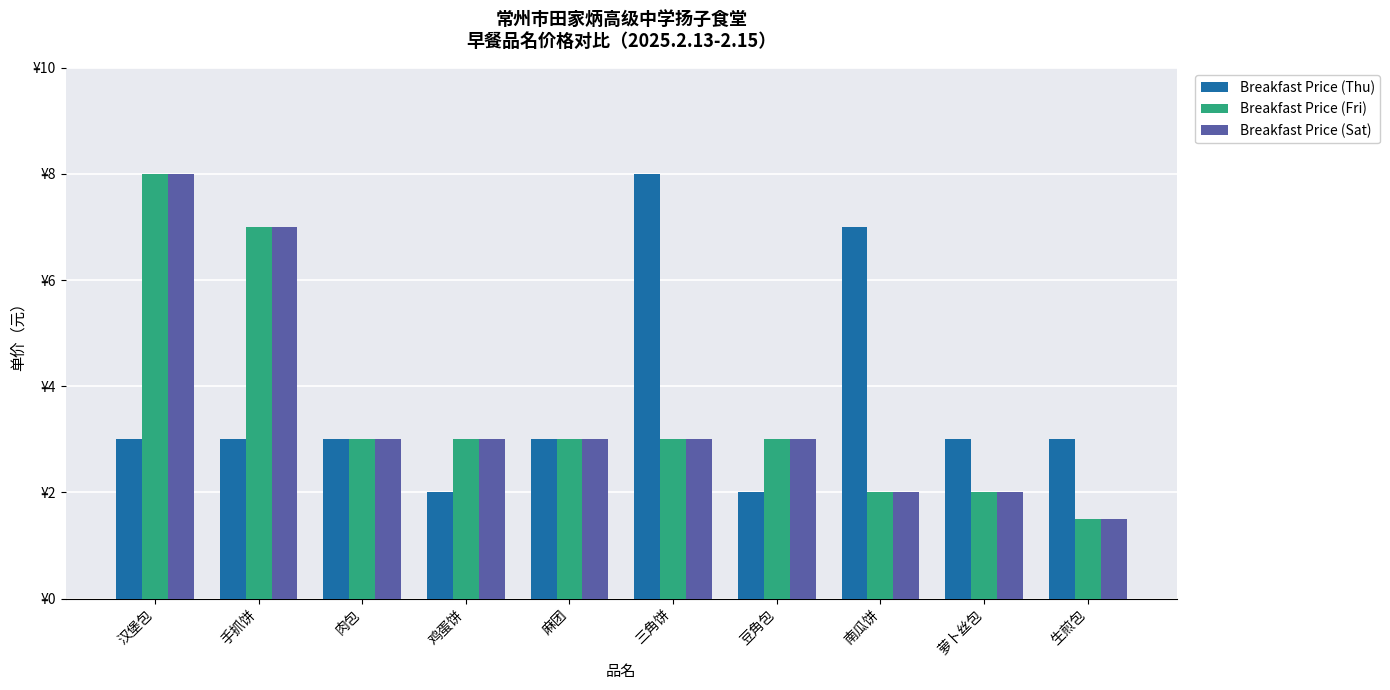

What is the difference between the Breakfast Price (Sat) values at 麻团 and 汉堡包?

5.0